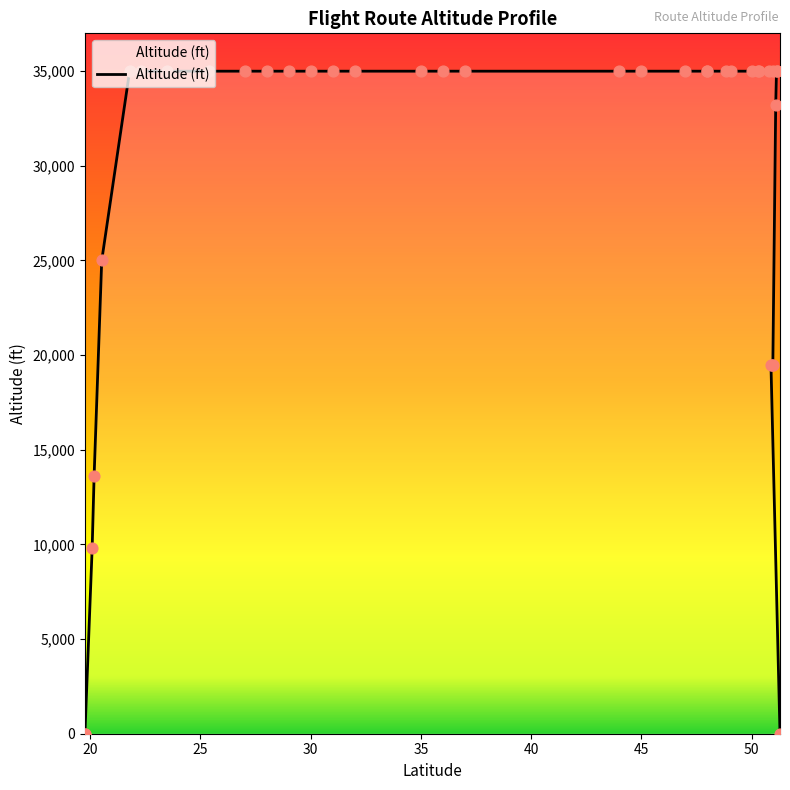

Between 35000 and 35000, which is larger?

35000